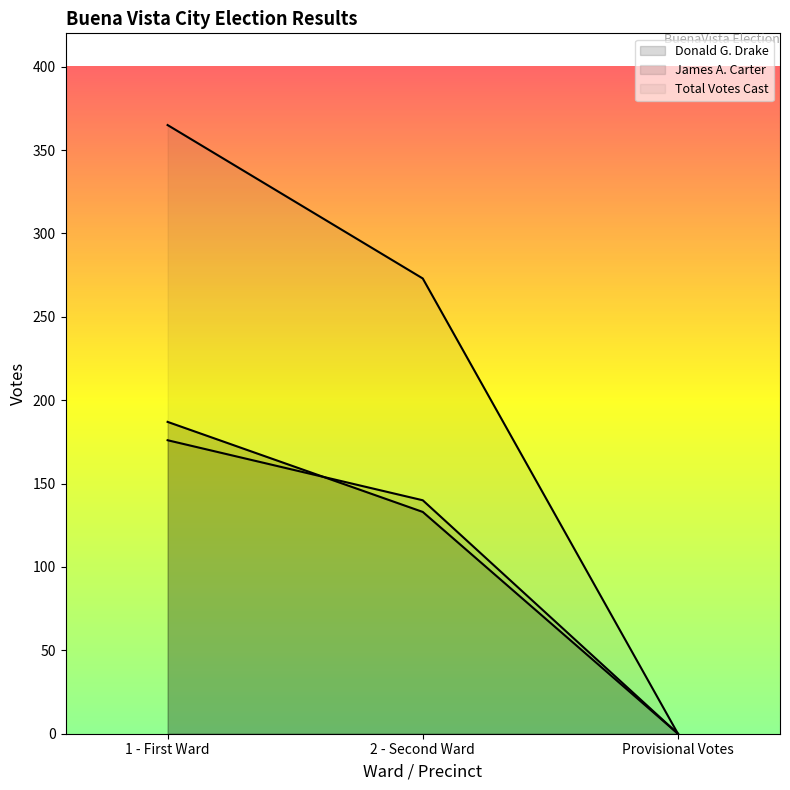

Reading left to right, transcribe all the data shown in this chart.

Donald G. Drake: 1 - First Ward=187	2 - Second Ward=133	Provisional Votes=0
James A. Carter: 1 - First Ward=176	2 - Second Ward=140	Provisional Votes=0
Total Votes Cast: 1 - First Ward=365	2 - Second Ward=273	Provisional Votes=0